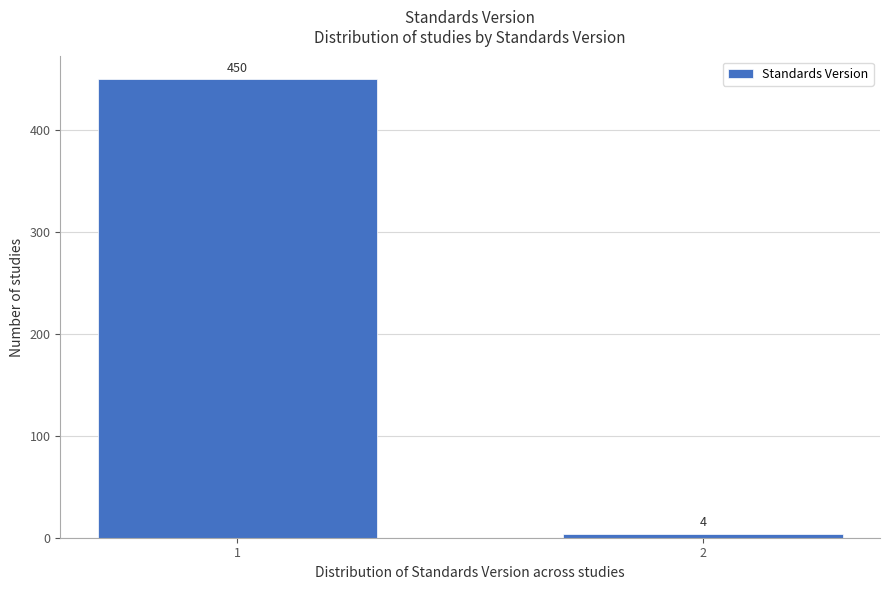

Reading right to left, list all the values displayed in this chart.

2=4	1=450